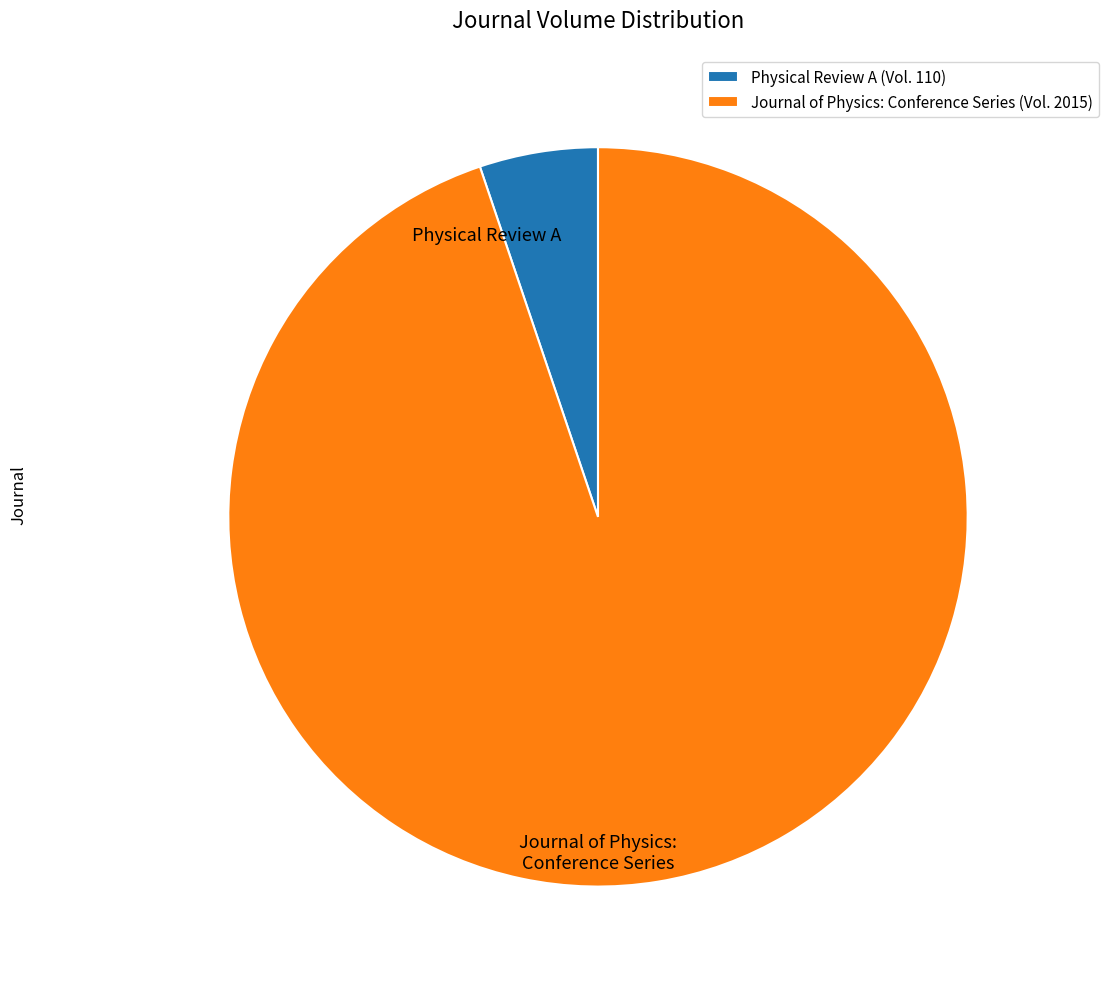

True or false: Physical Review A accounts for 5% of the total.

True